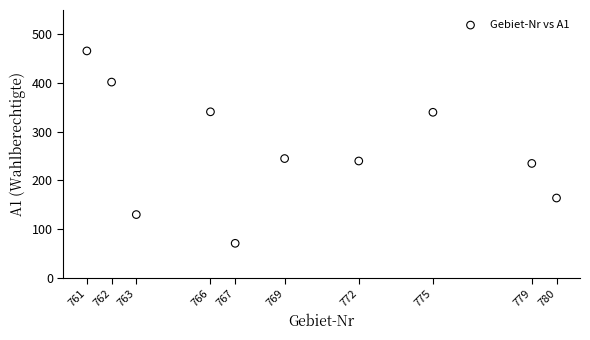

What is the range of Y values (max minus min)?

395